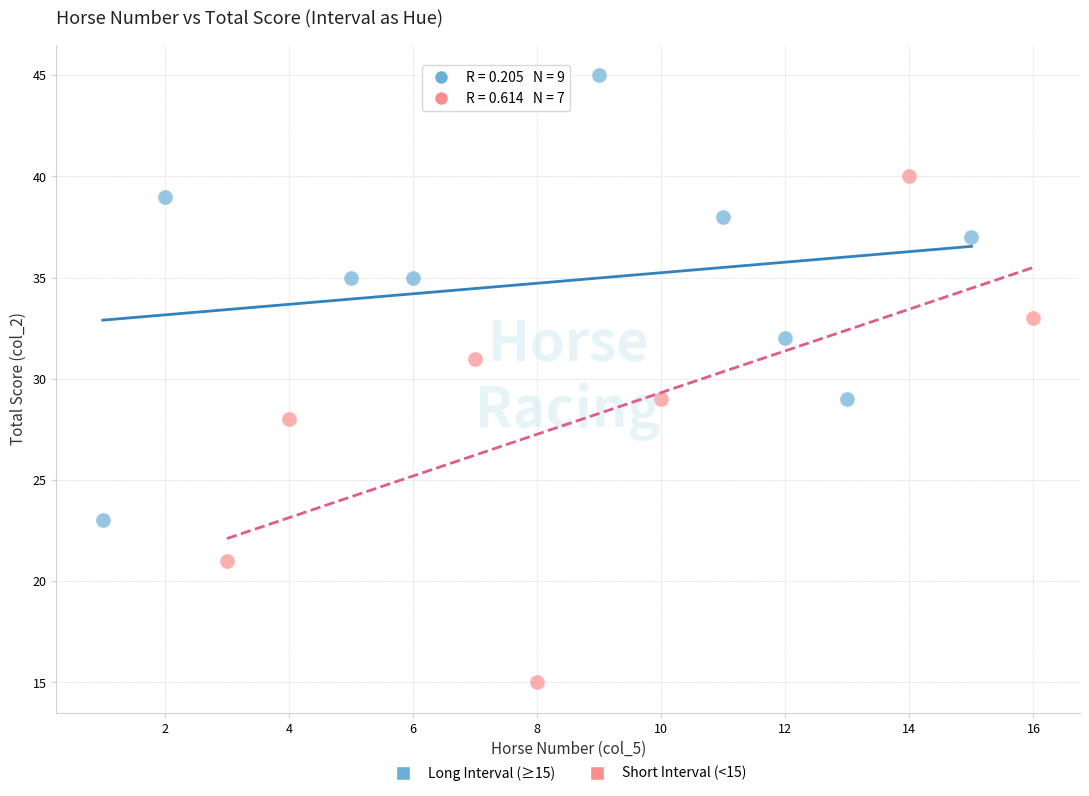

What are all the series names shown in the legend?

Long Interval (≥15), Short Interval (<15)